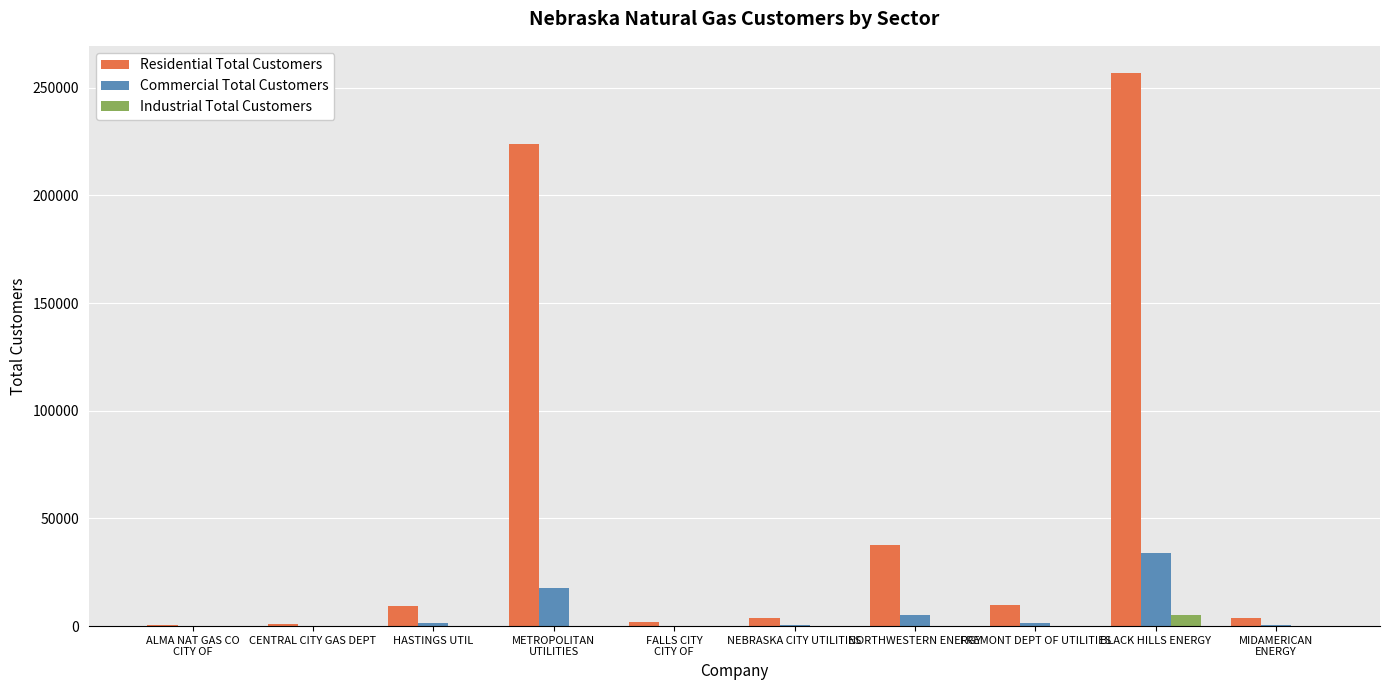

Count the number of data series in this chart.

3